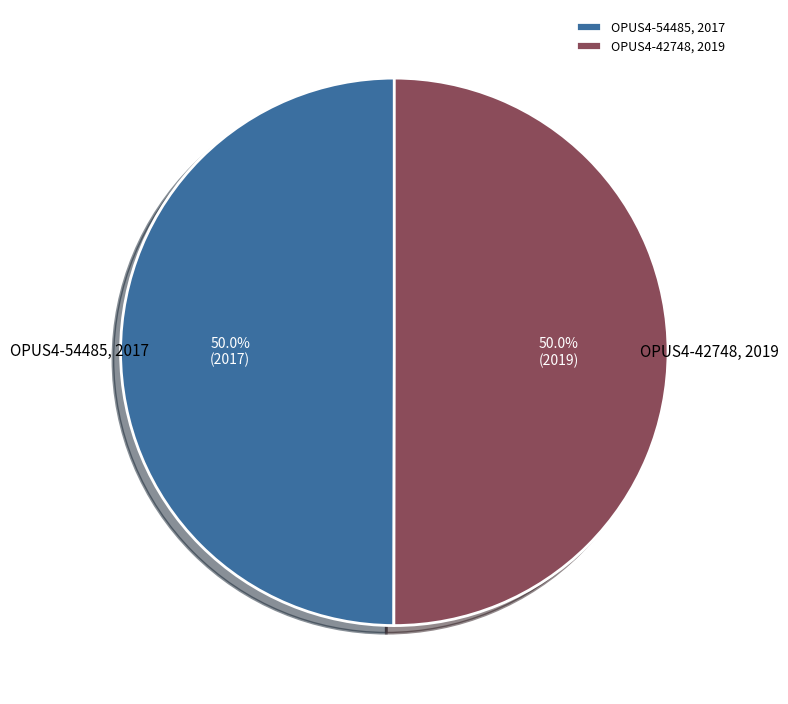

What percentage is the OPUS4-42748 slice, to the nearest percent?

50%